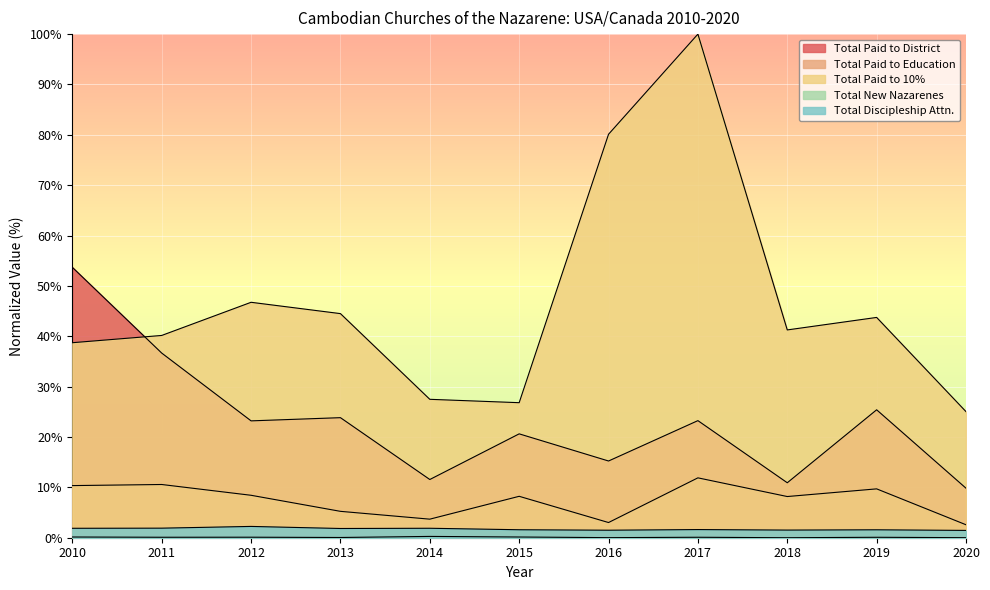

Where does the Total Paid to 10% series first go above 41?

2012